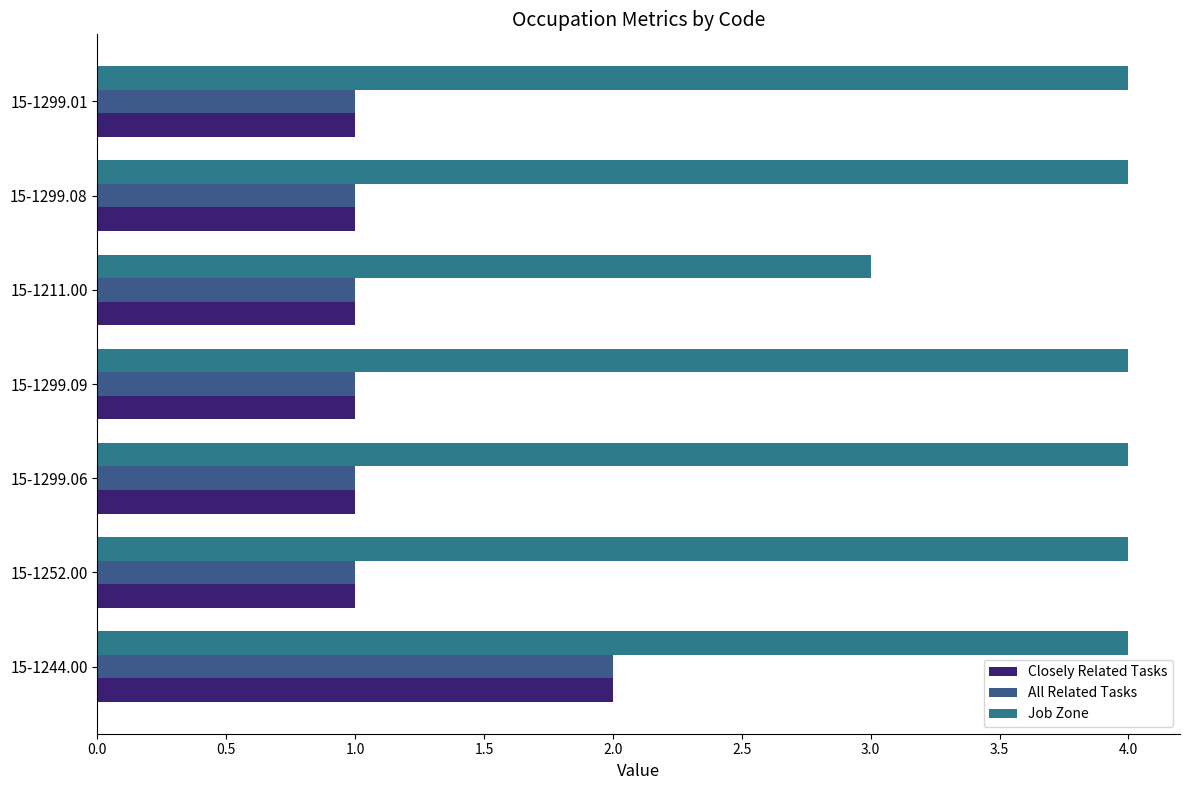

How many series are shown in this chart?

3